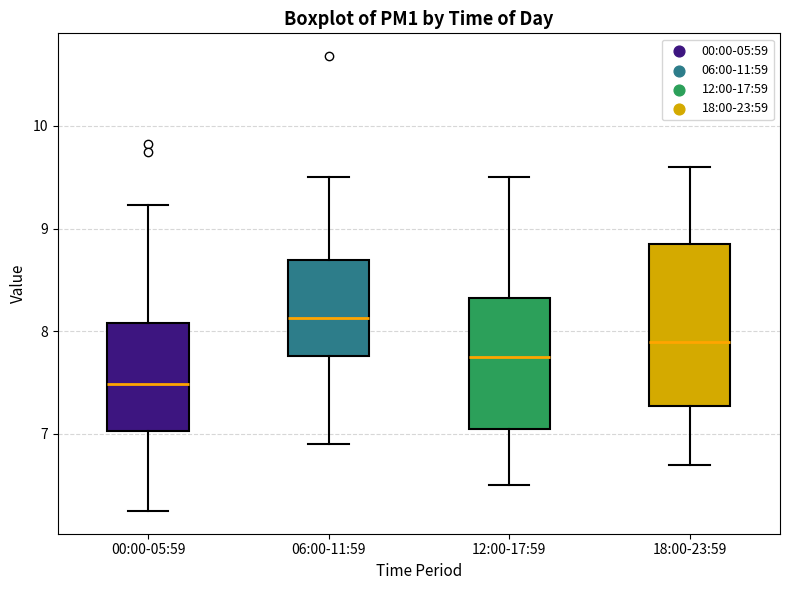

Which box has the lowest median line?

00:00-05:59